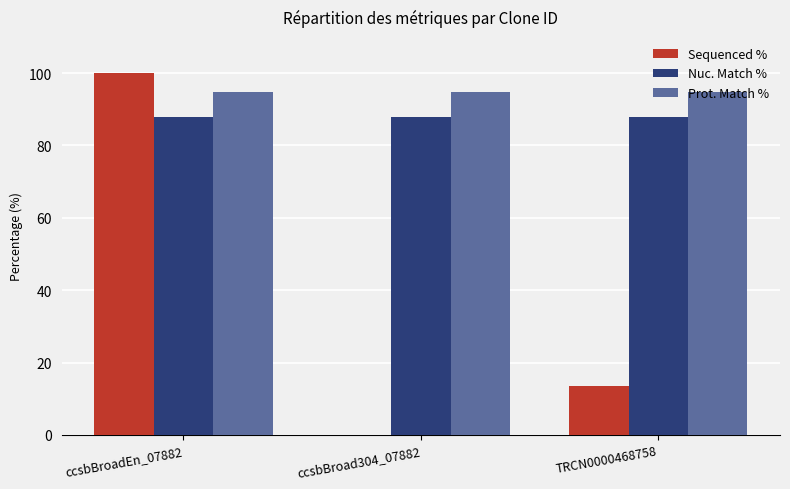

Which series changed the most between ccsbBroad304_07882 and TRCN0000468758?

Sequenced %